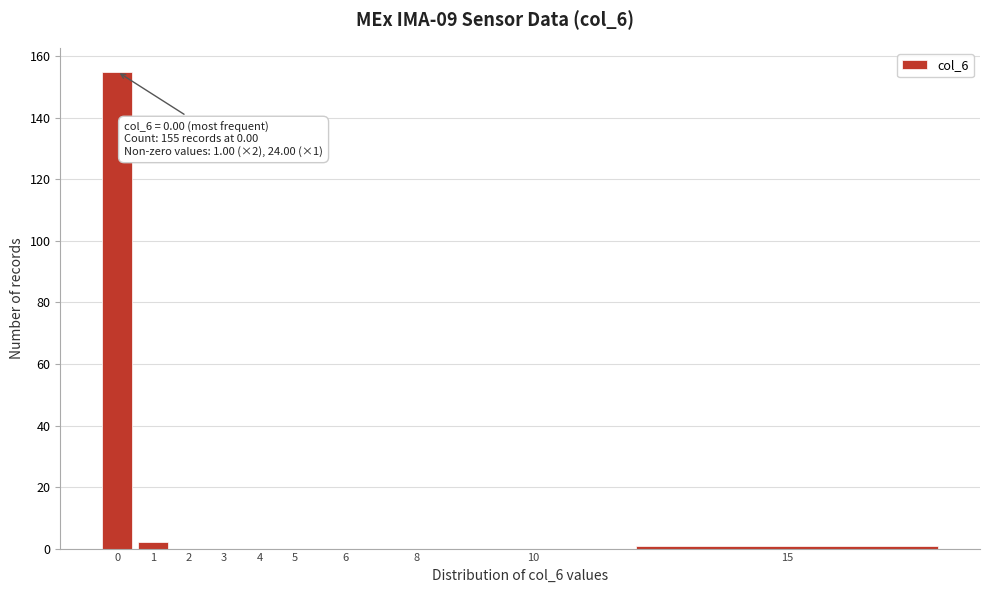

Reading left to right, transcribe all the data shown in this chart.

0=155	1=2	2=0	3=0	4=0	5=0	6=0	8=0	10=0	15=1